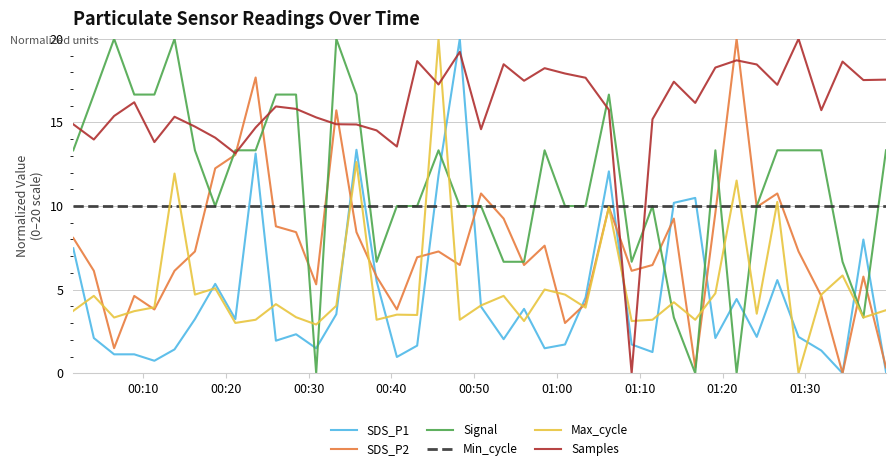

What is the highest value of the Min_cycle series?

10.0